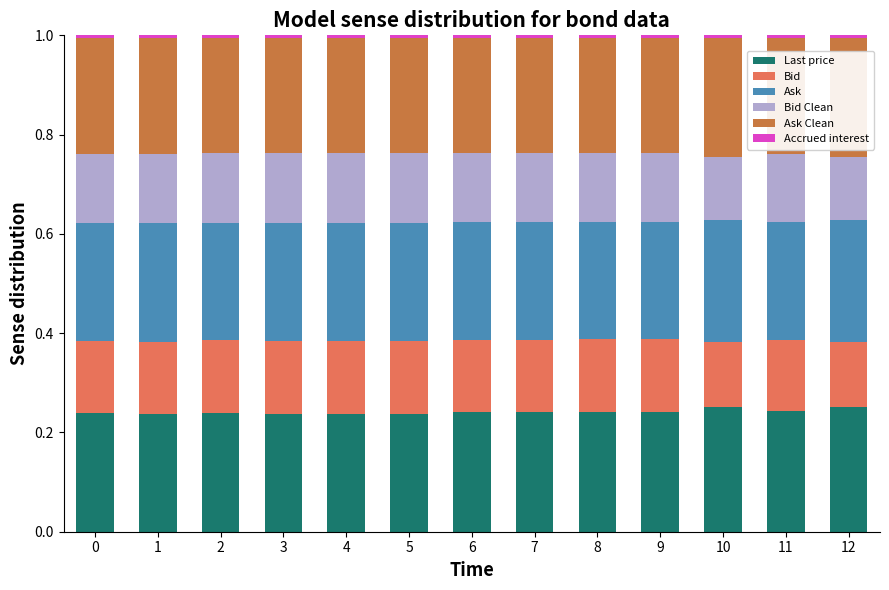

Does the chart contain stacked bars?

Yes